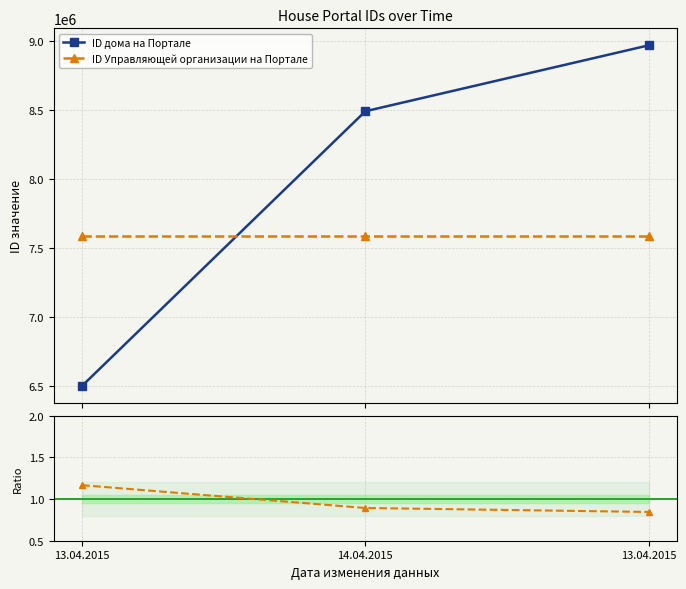

Reading left to right, extract all data points from this chart.

ID дома на Портале: 6497623.0	8489150.0	8967144.0
ID Управляющей организации на Портале: 7583914.0	7583914.0	7583914.0
ID Управляющей организации на Портале / ID дома на Портале: 1.2	0.9	0.8